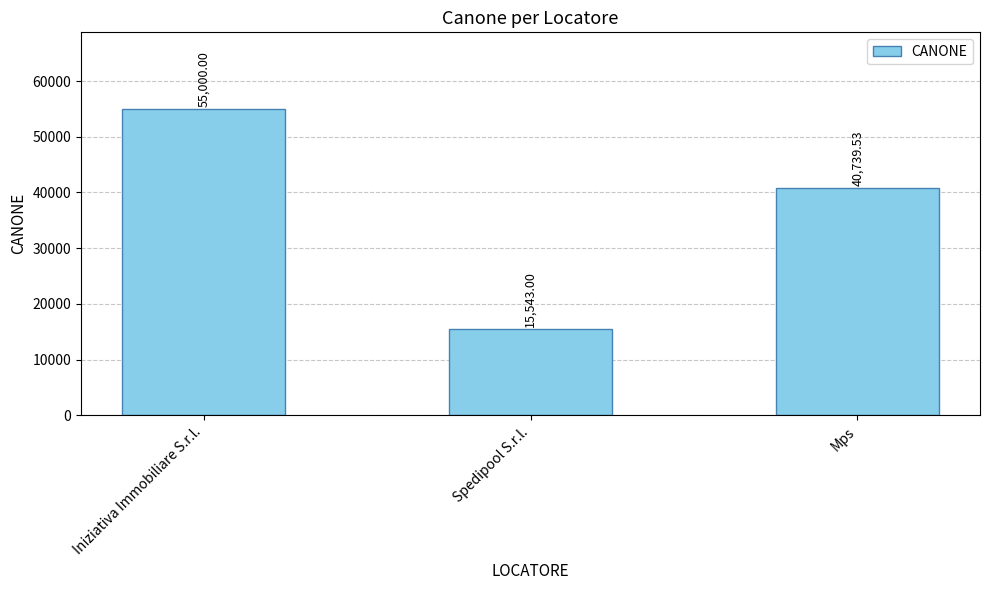

What is the label of the 1st bar from the right?

Mps